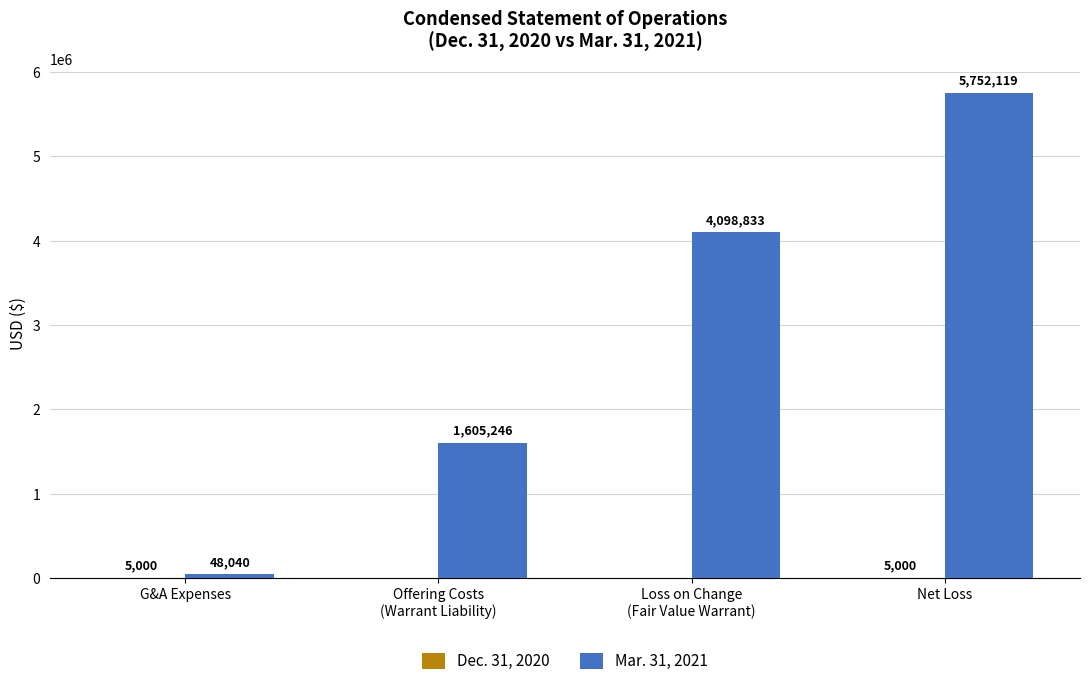

The value of Mar. 31, 2021 at Net Loss is 5752119. True or false?

True